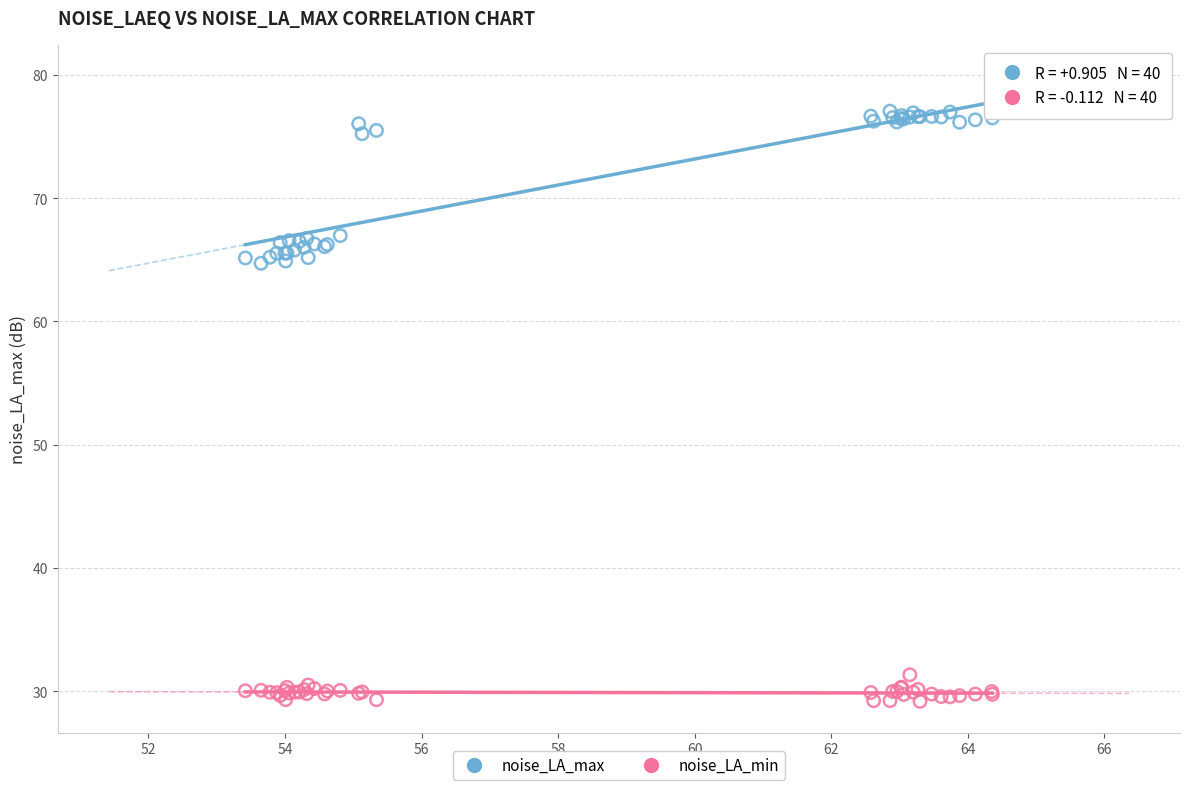

Which series contains the highest Y value?

noise_LA_max